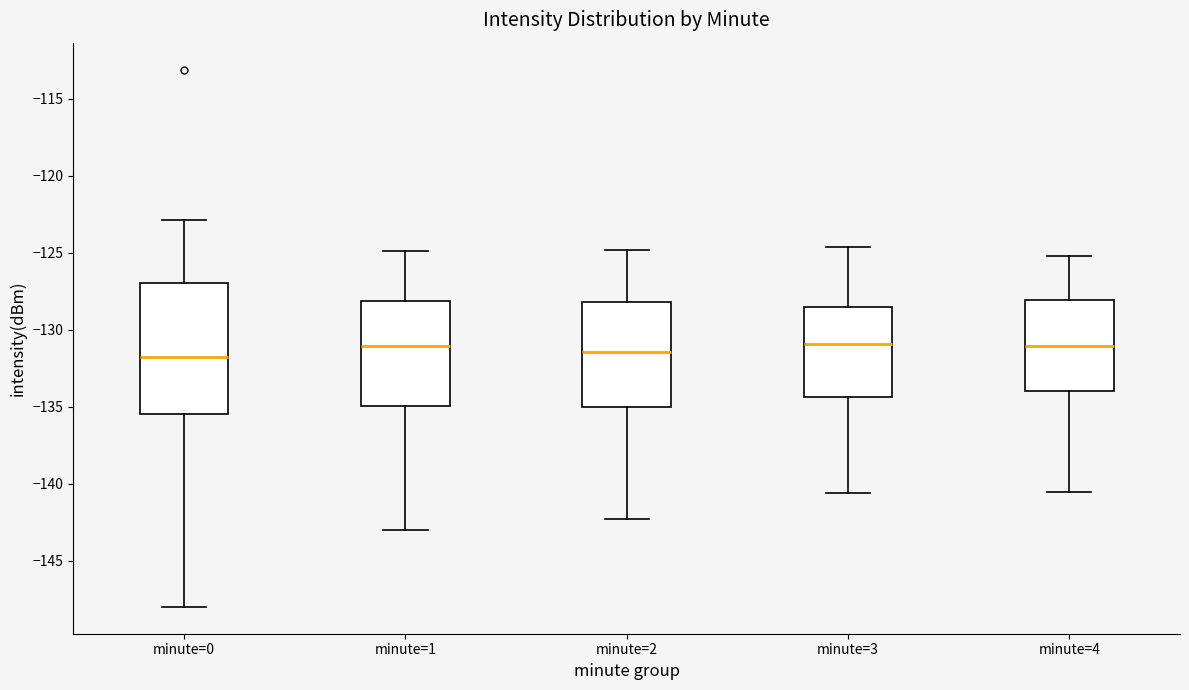

Which box is the tallest, from its lower edge to its upper edge?

minute=0